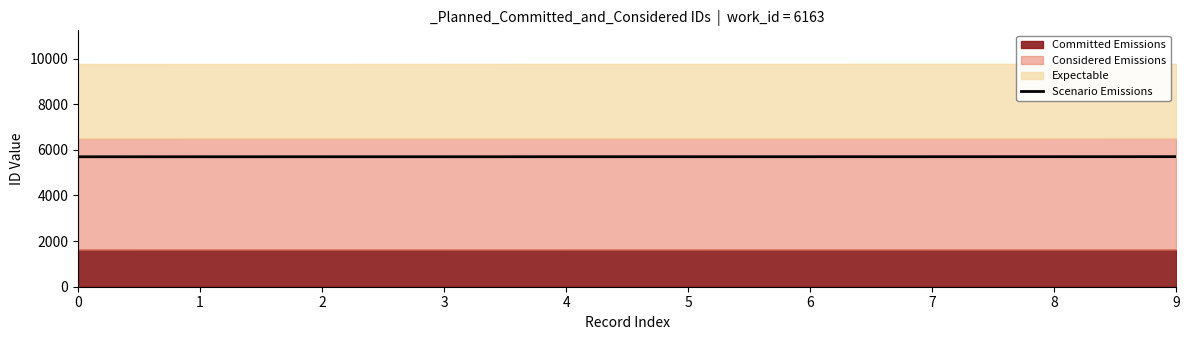

List the labels in order of value, smallest first.

0, 1, 2, 3, 4, 5, 6, 7, 8, 9